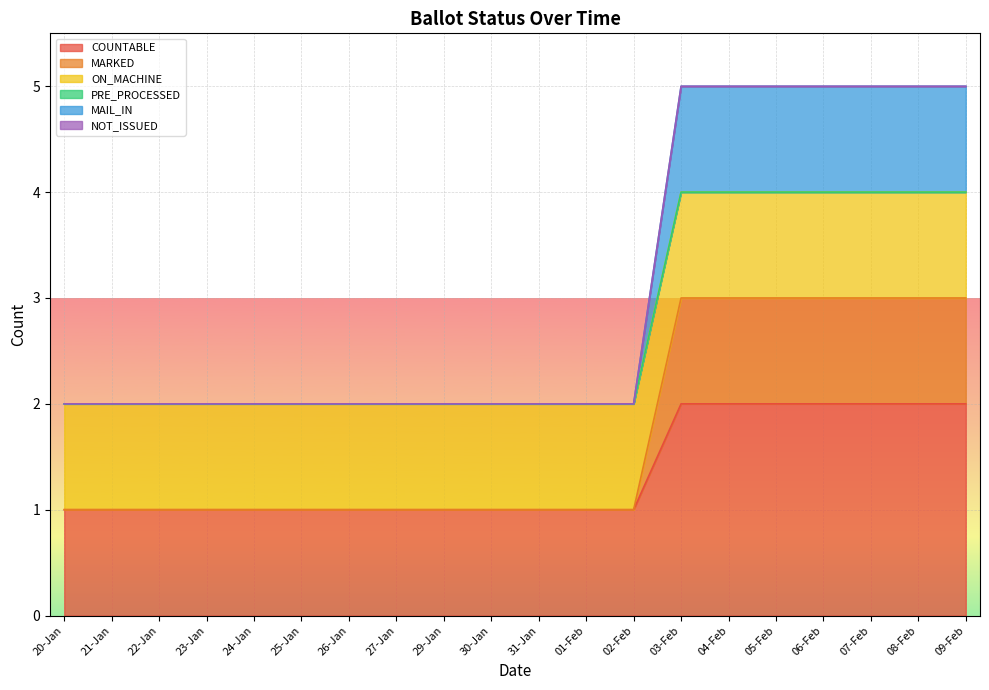

What is the difference between the COUNTABLE values at 23-Jan and 08-Feb?

1